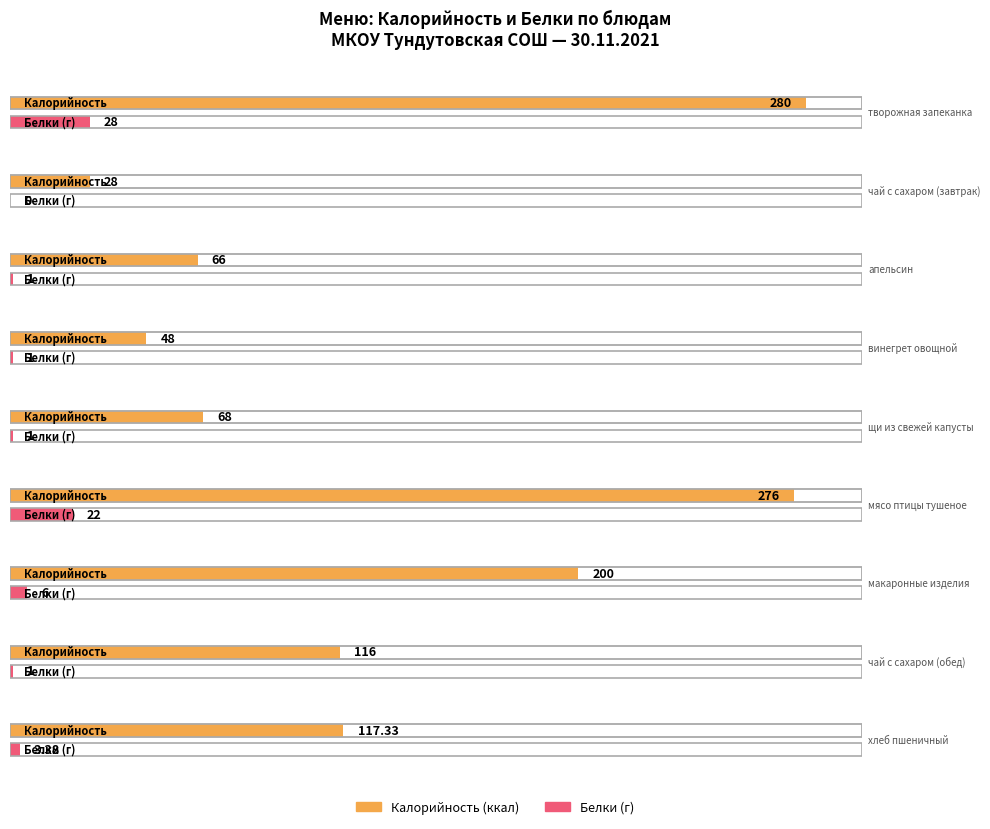

What is the difference between the second highest and second lowest values in the Калорийность series?

228.0